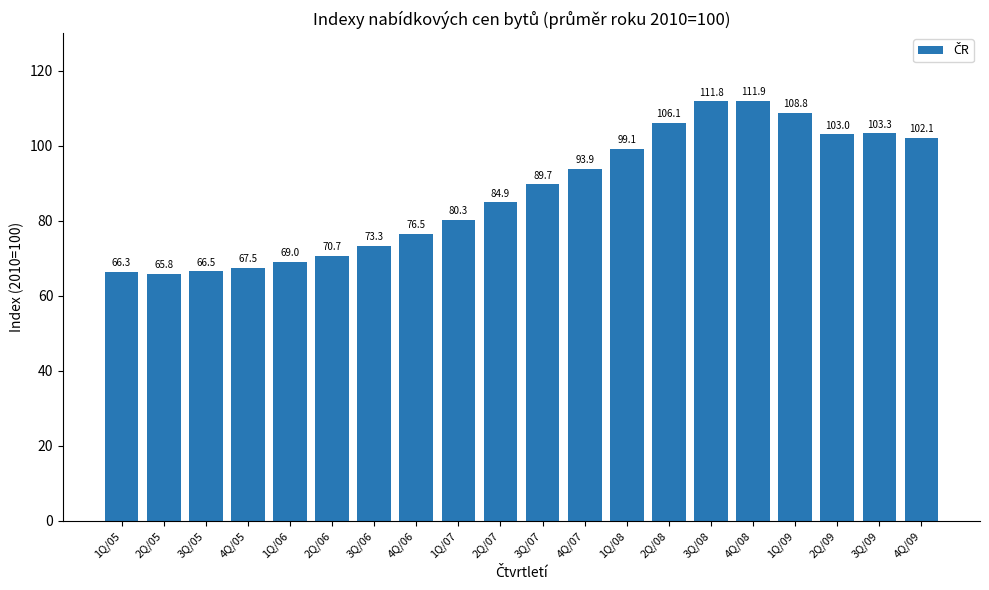

Rank the categories by value from lowest to highest.

2Q/05, 1Q/05, 3Q/05, 4Q/05, 1Q/06, 2Q/06, 3Q/06, 4Q/06, 1Q/07, 2Q/07, 3Q/07, 4Q/07, 1Q/08, 4Q/09, 2Q/09, 3Q/09, 2Q/08, 1Q/09, 3Q/08, 4Q/08